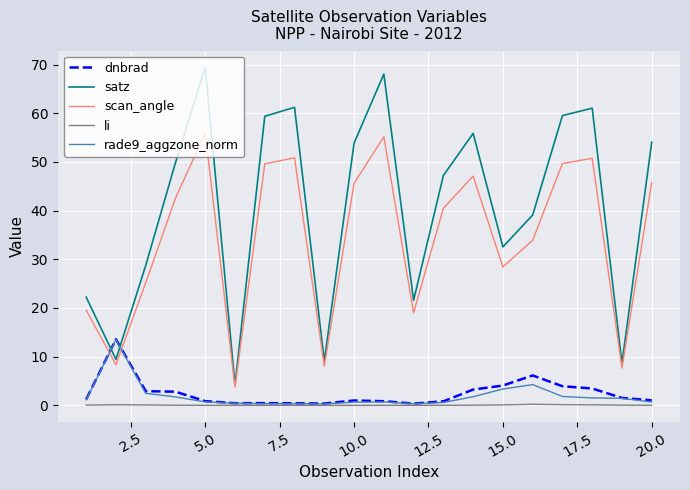

What is the maximum value for scan_angle?

55.9